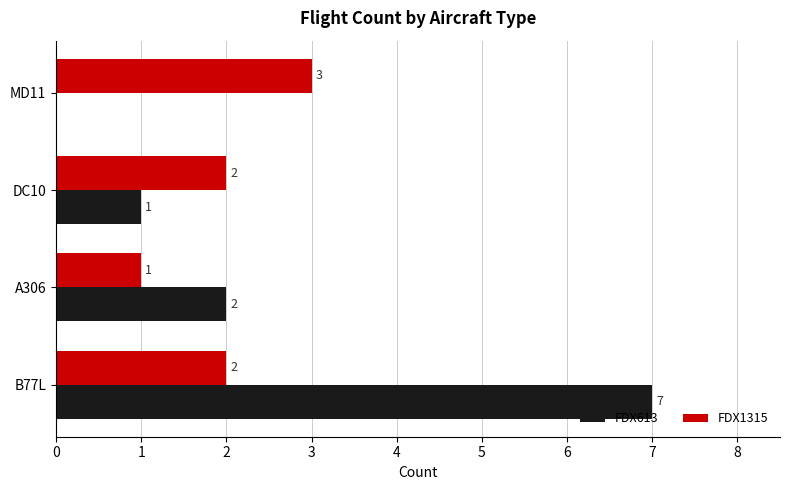

Where is FDX613 nearest to the value 3?

A306